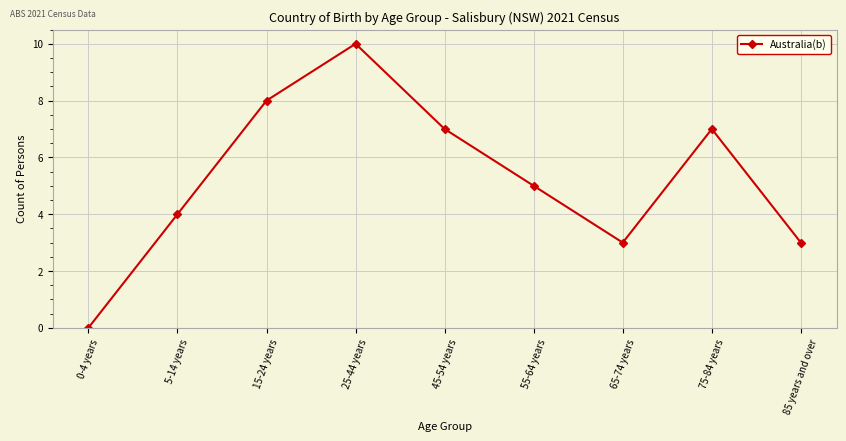

What is the value of the 3rd point from the left?

8